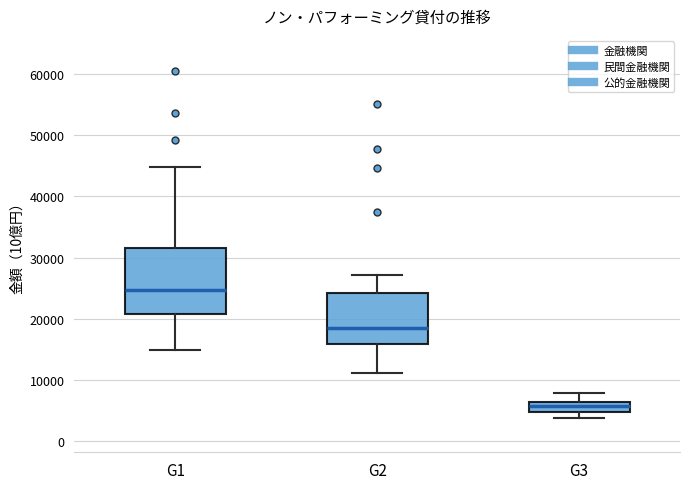

Which box has the highest median line?

G1